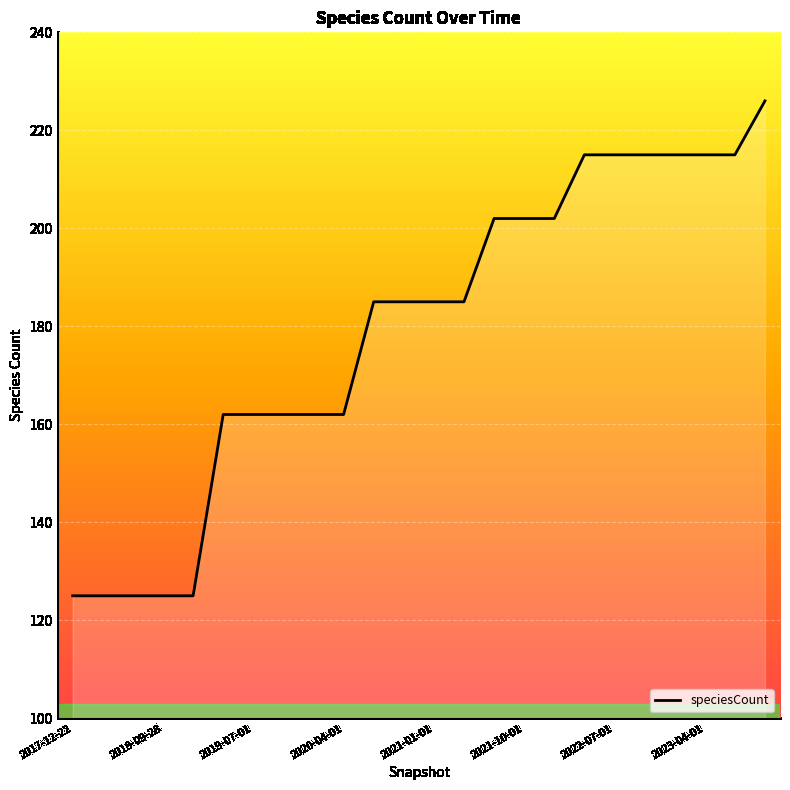

What is the minimum value shown in the chart?

125